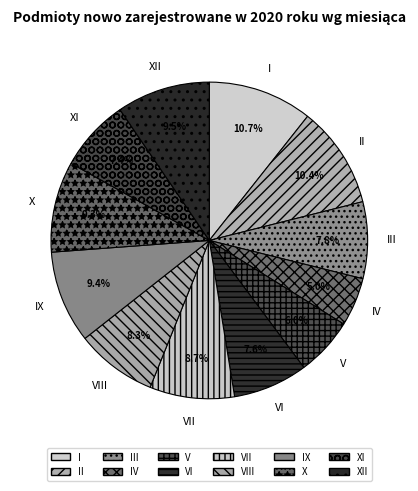

Does III account for over 50% of the chart?

No